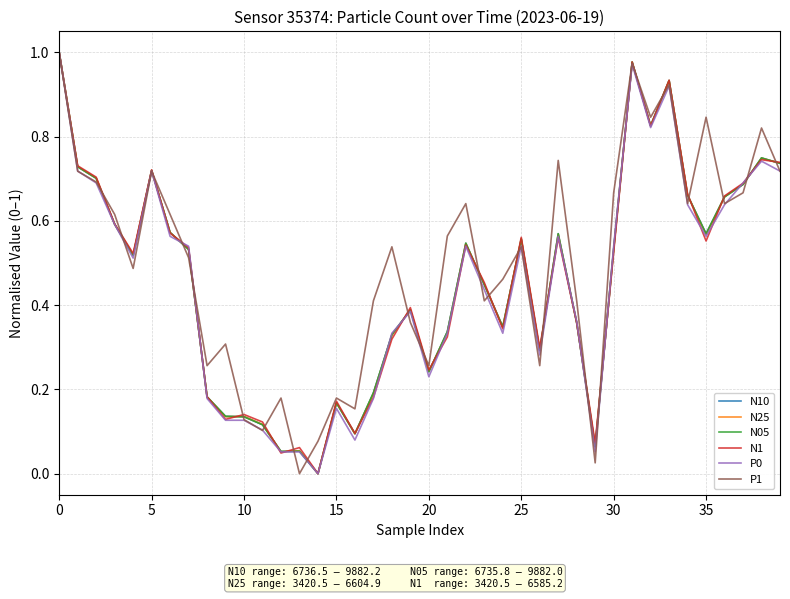

How many values in the N1 series exceed 0?

39